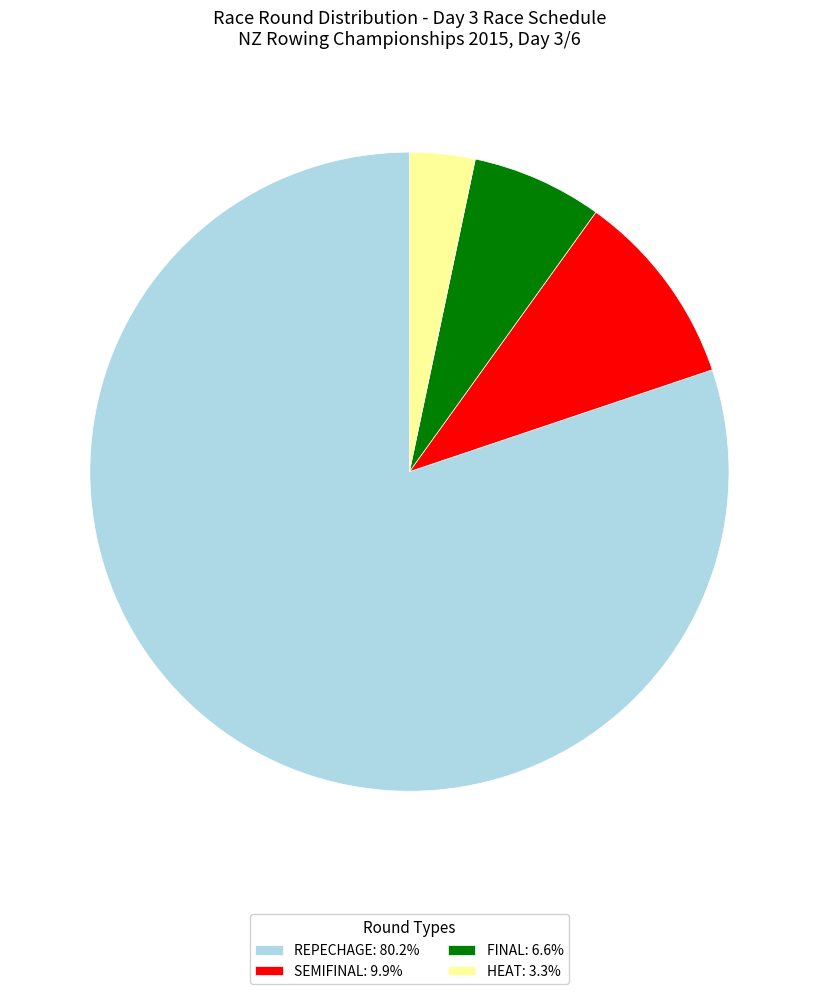

What is the ratio of the value at FINAL: 6.6% to the value at SEMIFINAL: 9.9%?

0.7